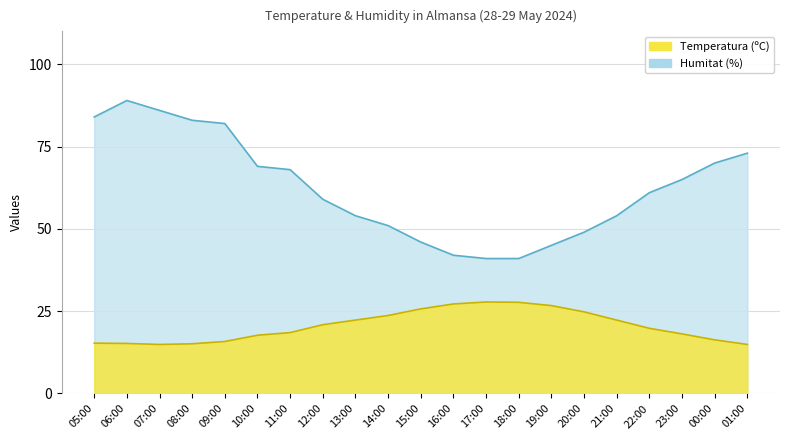

True or false: Temperatura (ºC) has a value of 26.0 at 05:00.

False